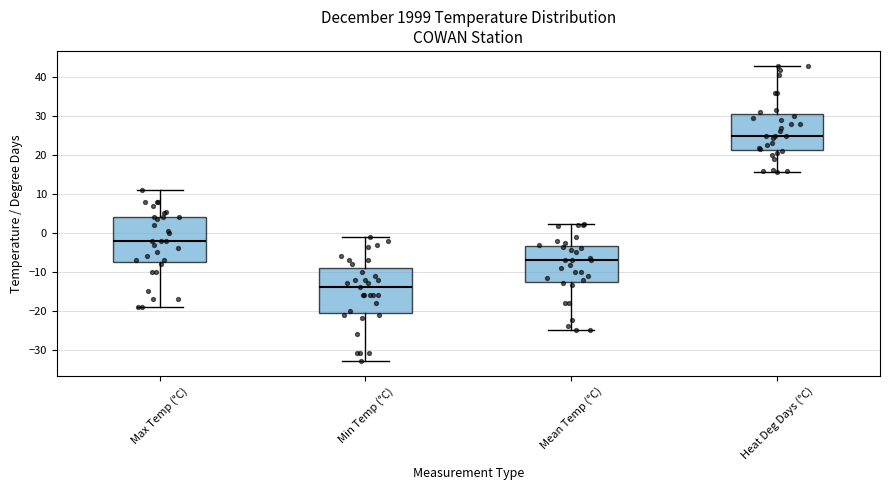

Which box has the lowest median line?

Min Temp (°C)